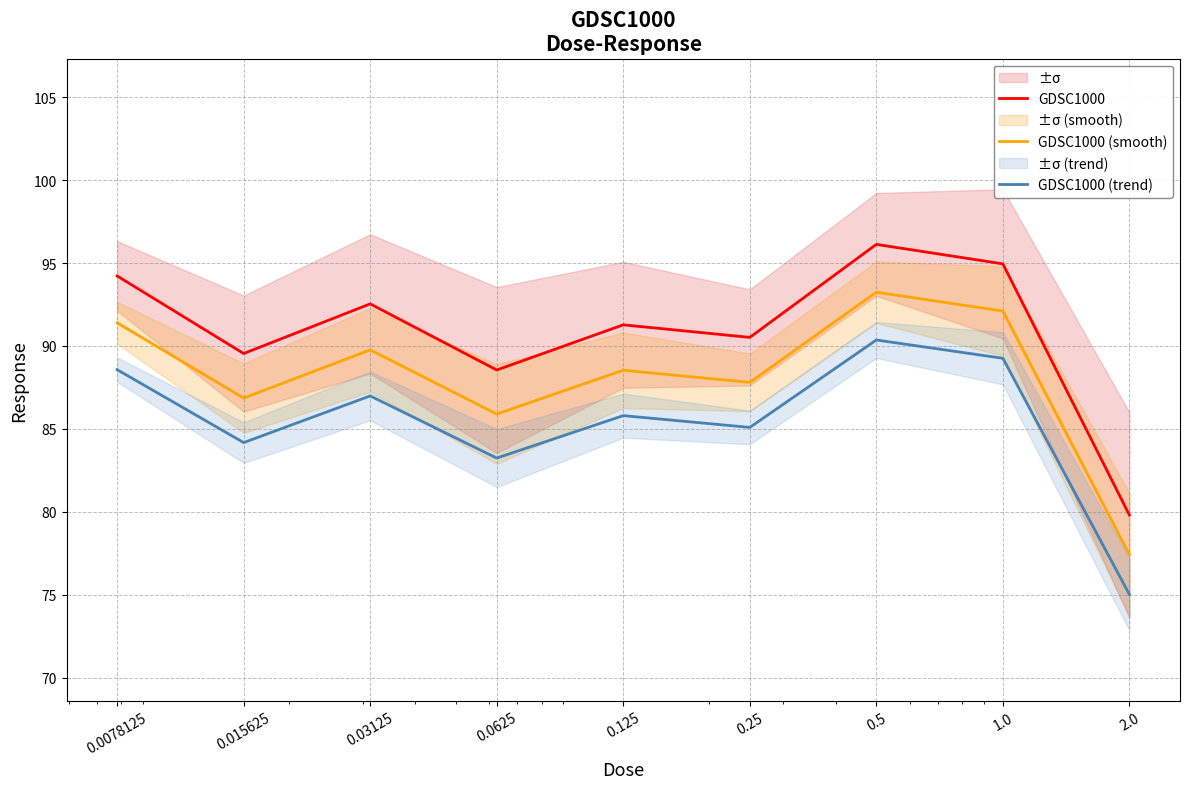

At how many categories does at least one series exceed 84?

8